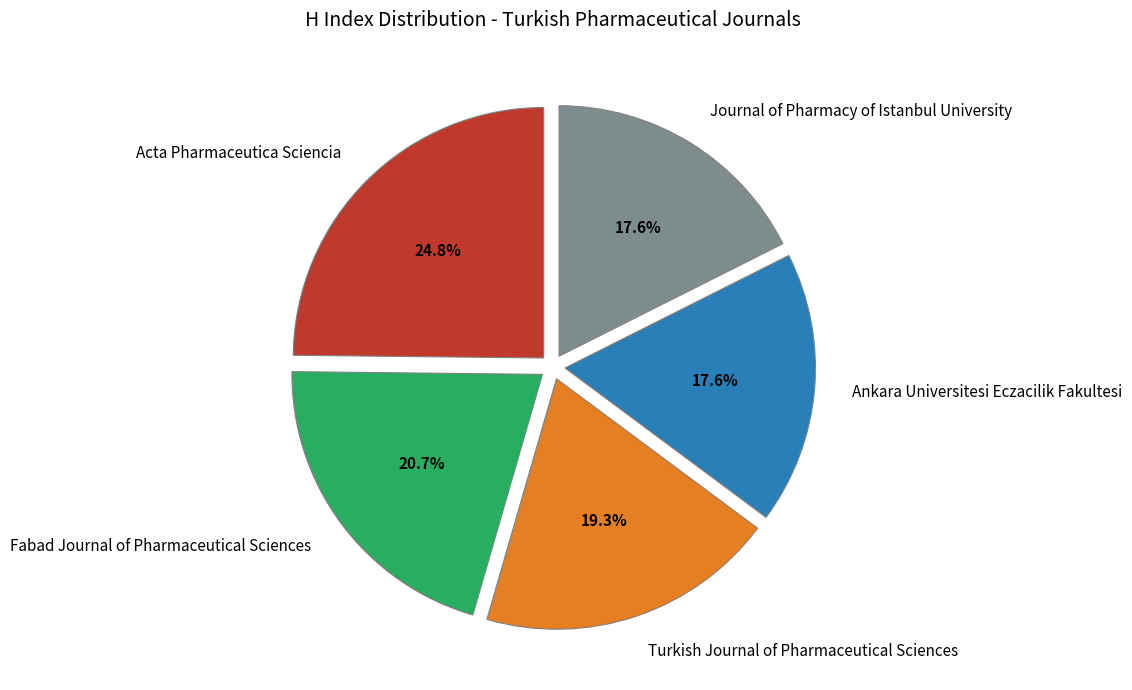

Is the sum of Fabad Journal of Pharmaceutical Sciences and Journal of Pharmacy of Istanbul University greater than half?

No